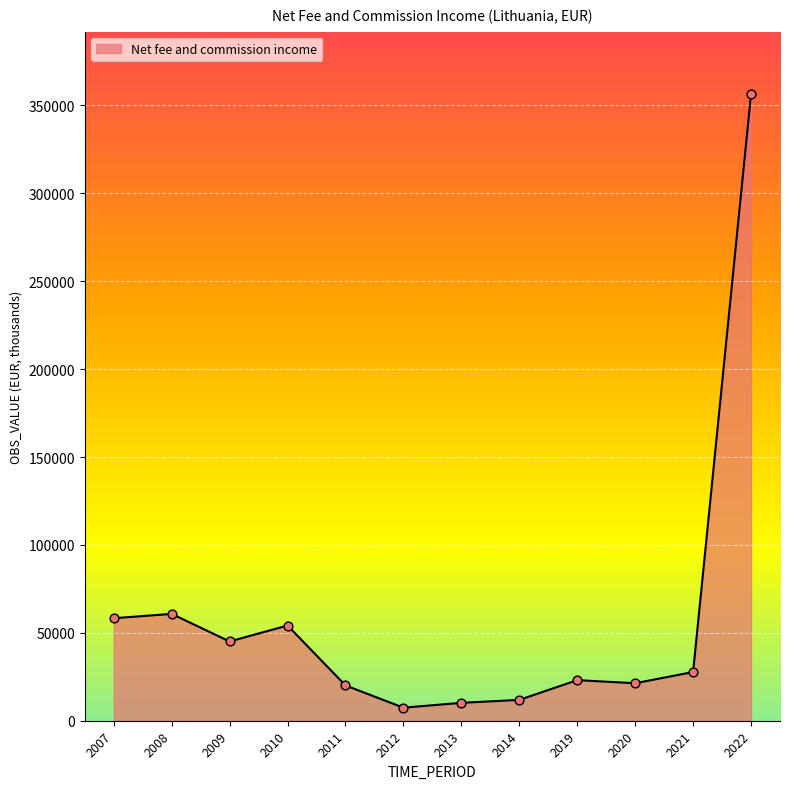

What is the ratio of the value at 2020 to the value at 2012?

2.9